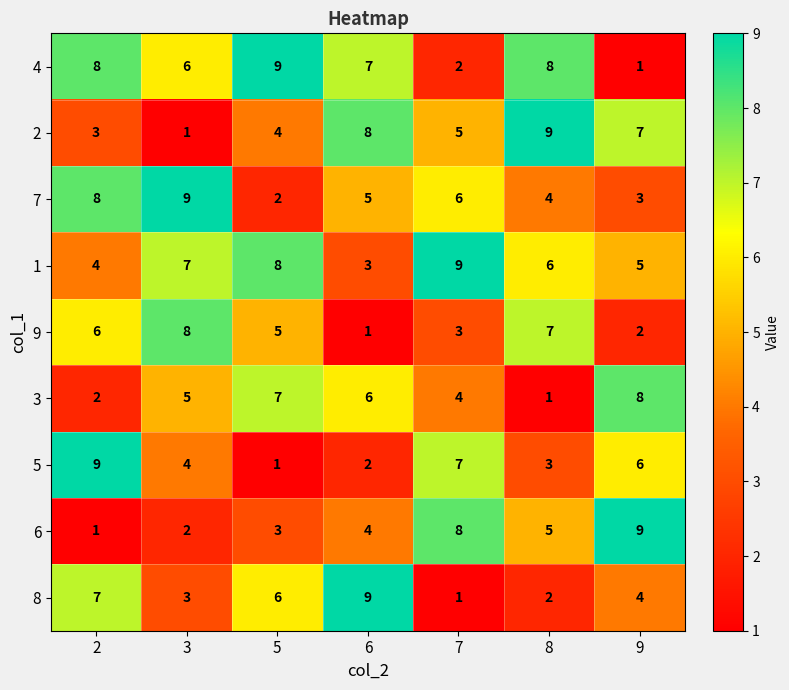

Is it true that 9 equals 5 at 5?

True